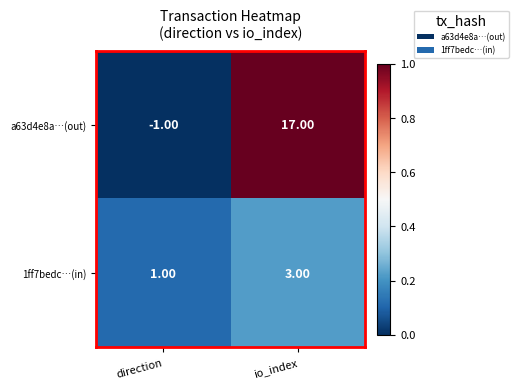

Which label corresponds to the smallest value in the chart?

direction